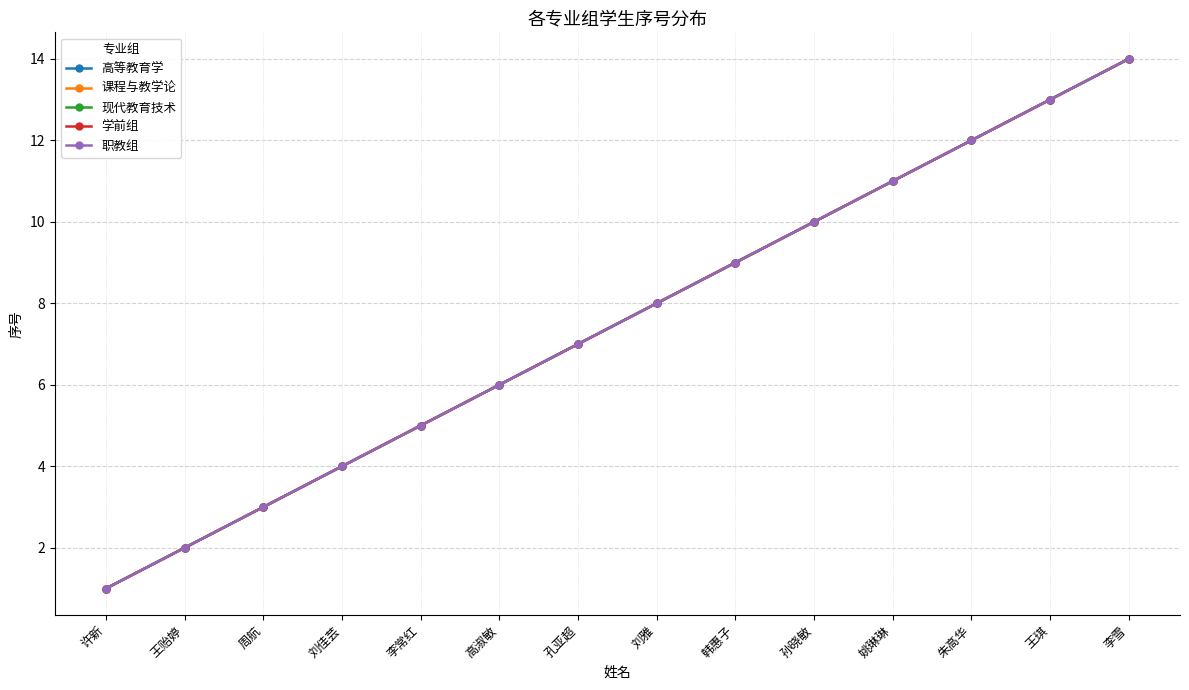

Is this an area chart (filled region under the line)?

No